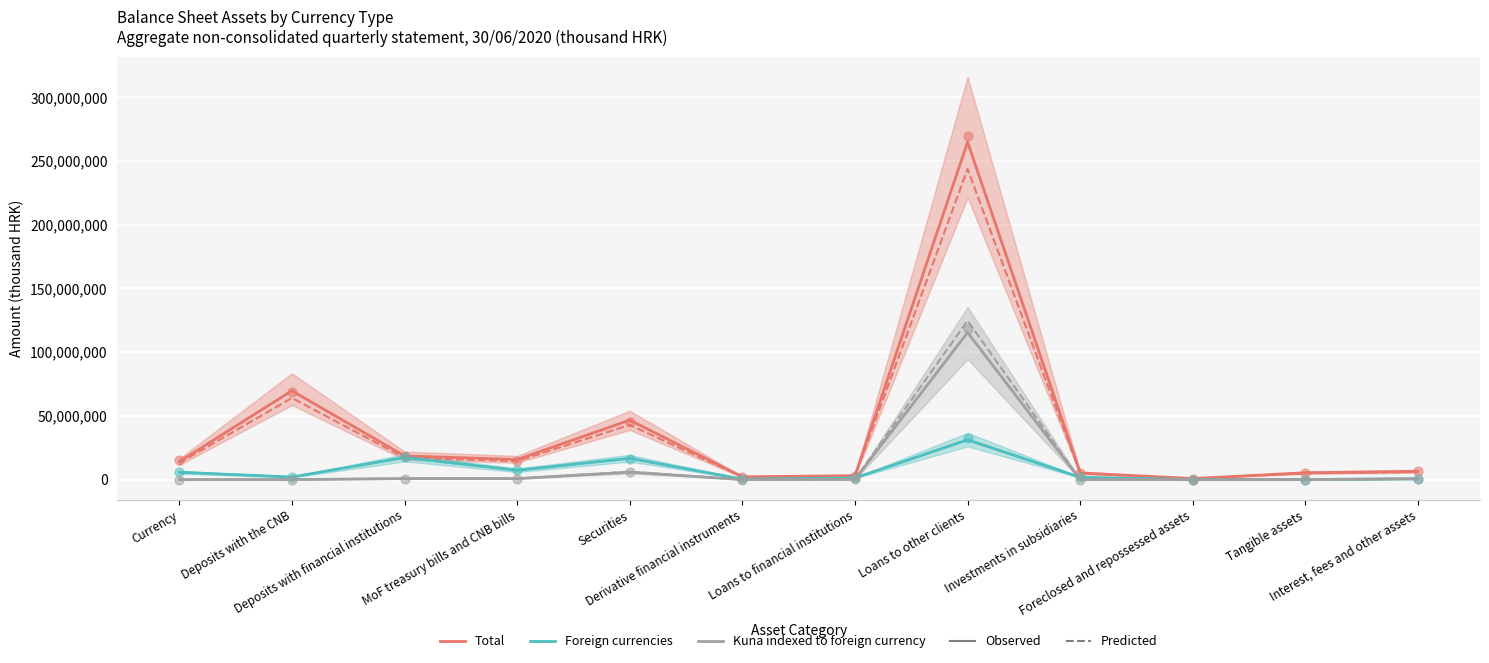

Is the value of Total at Foreclosed and repossessed assets greater than the value of Foreign currencies at Foreclosed and repossessed assets?

Yes